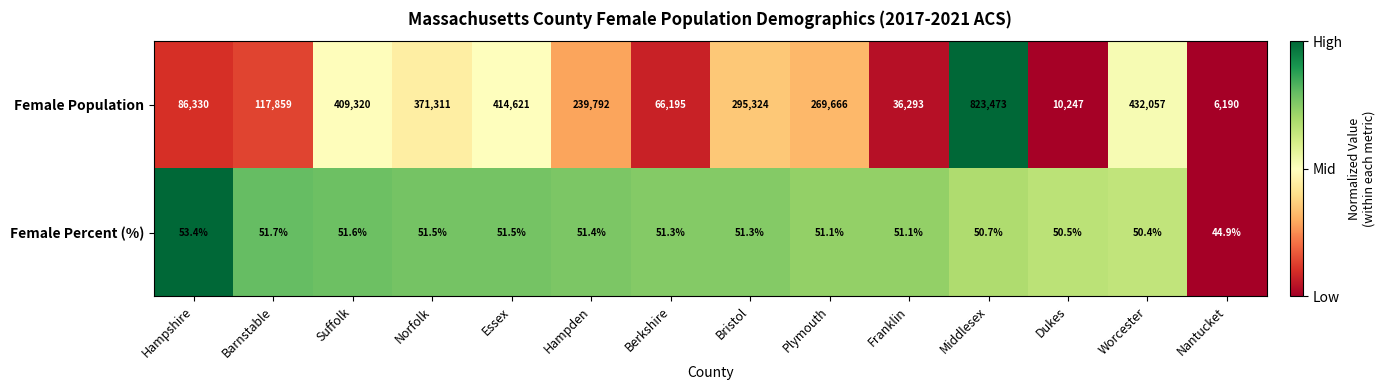

At which label does Female Percent (%) reach its peak?

Hampshire